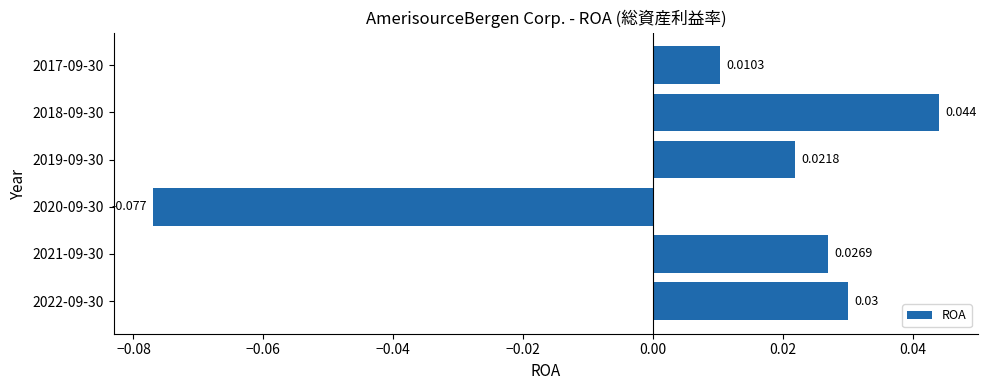

List the labels in order of value, smallest first.

2020-09-30, 2017-09-30, 2019-09-30, 2021-09-30, 2022-09-30, 2018-09-30